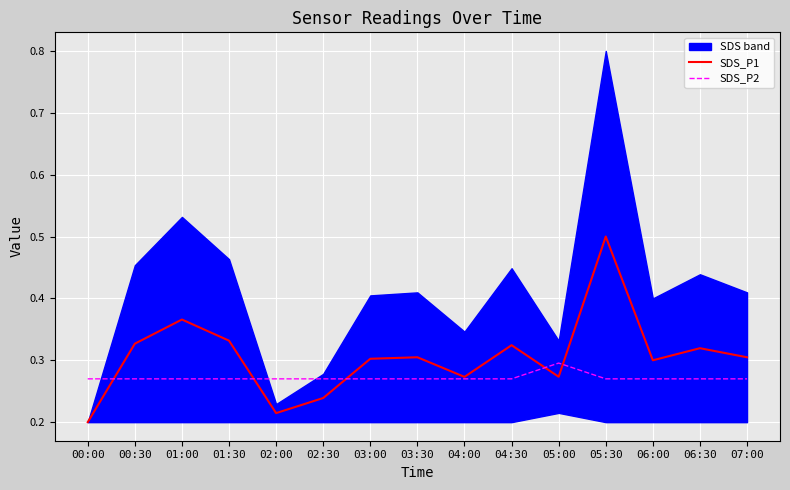

True or false: SDS_P2 has a value of 0.1 at 03:30.

False